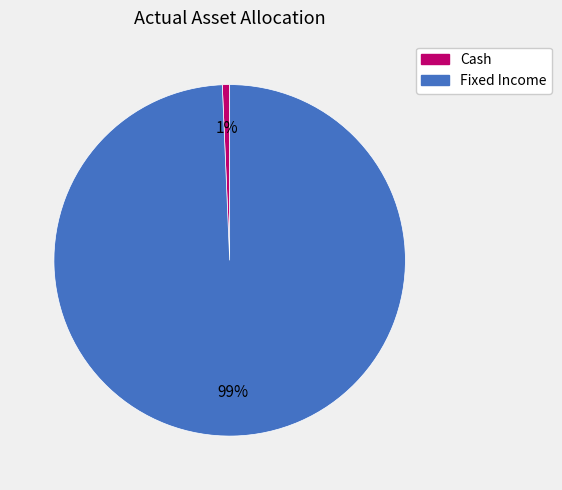

What is the largest slice in the pie chart?

Fixed Income